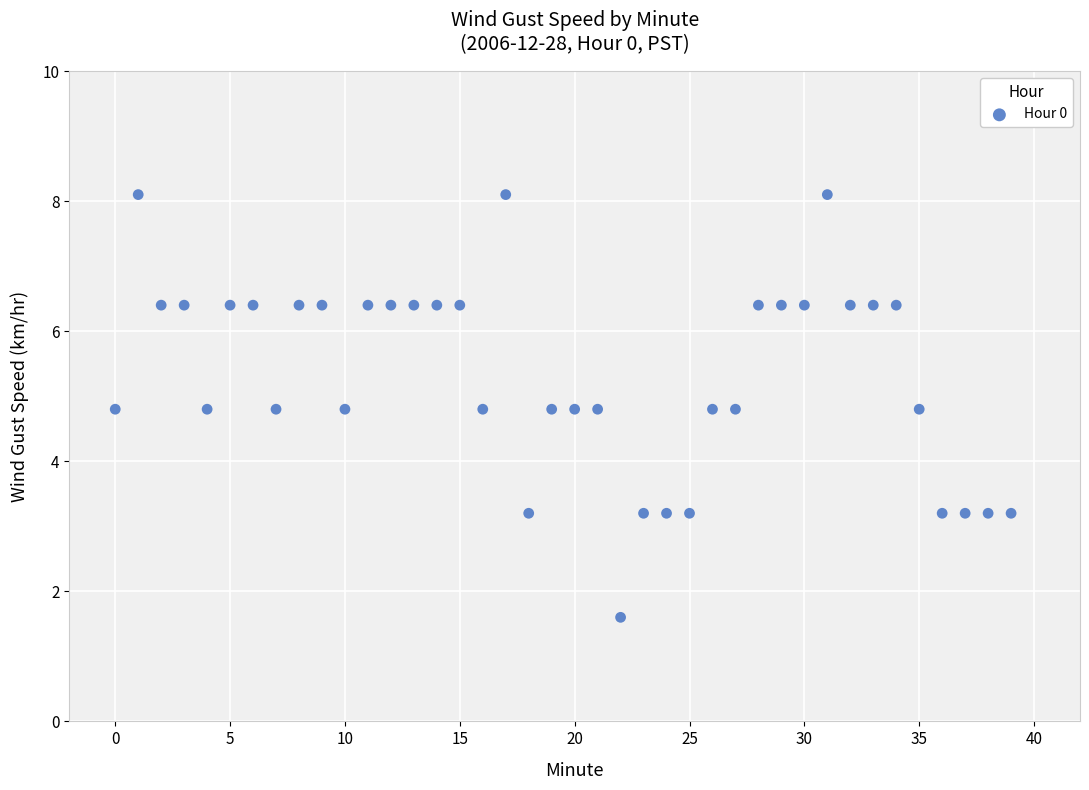

What is the range of Y values (max minus min)?

6.5